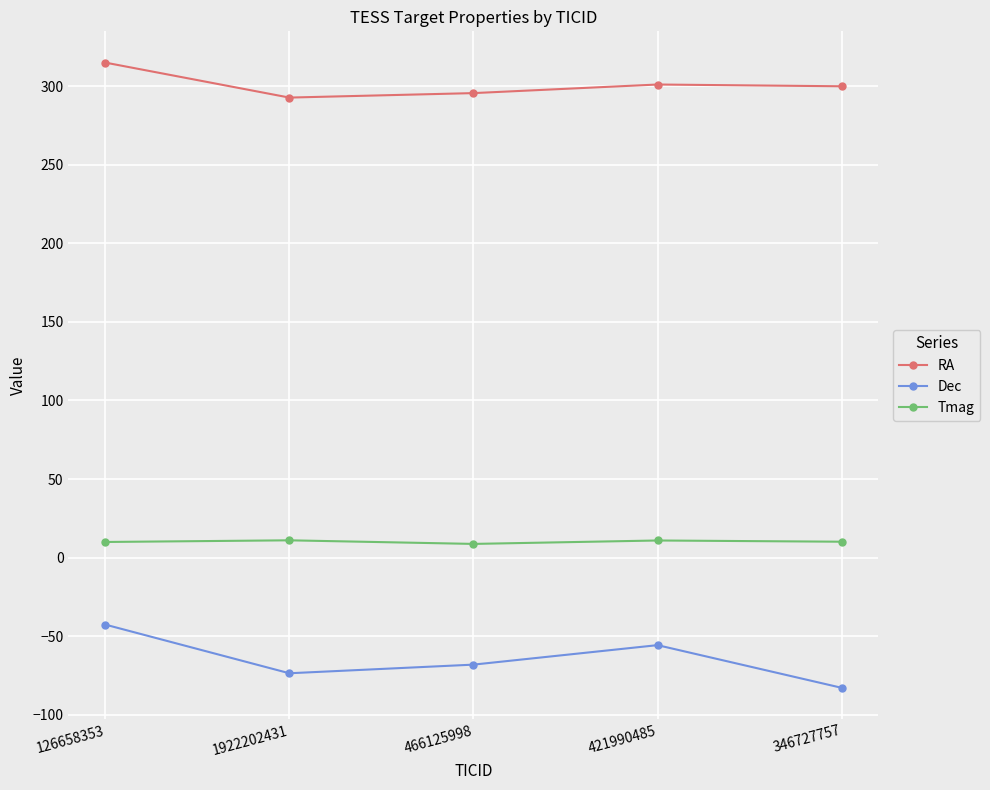

Is it true that Dec equals -68.1 at 466125998?

True